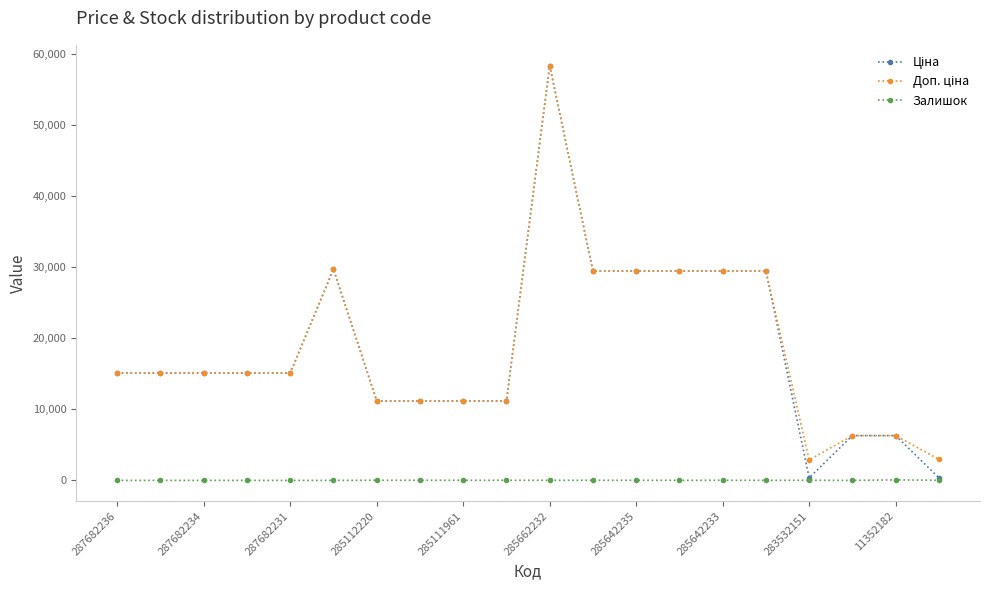

What is the greatest value displayed?

58426.5